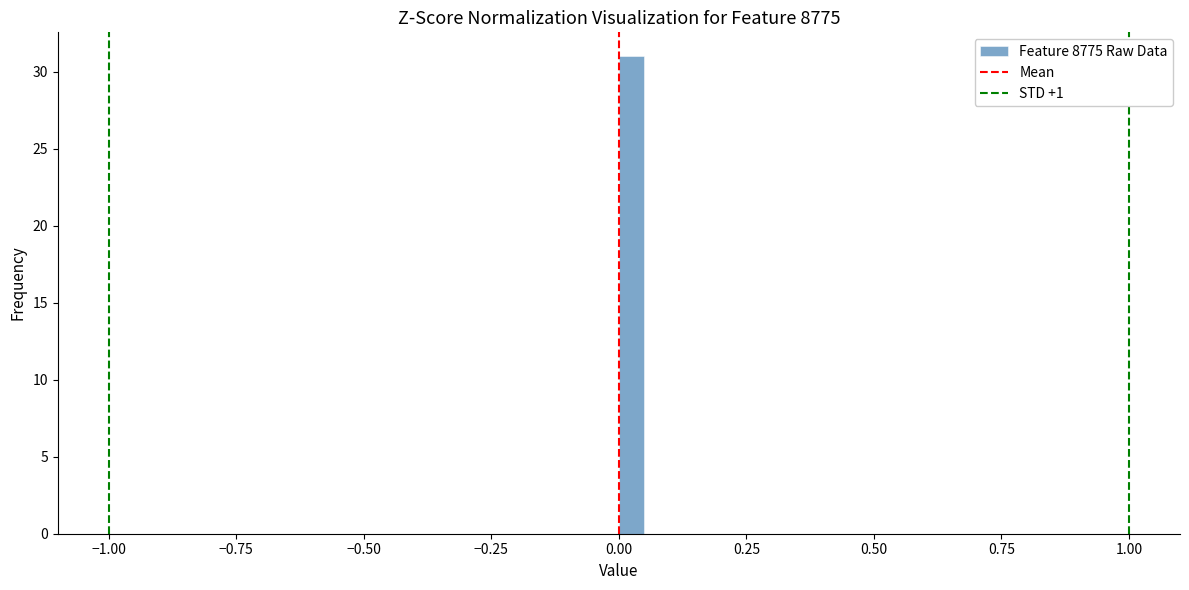

Read against the x-axis, roughly where is the centre of the tallest bar?

0.05